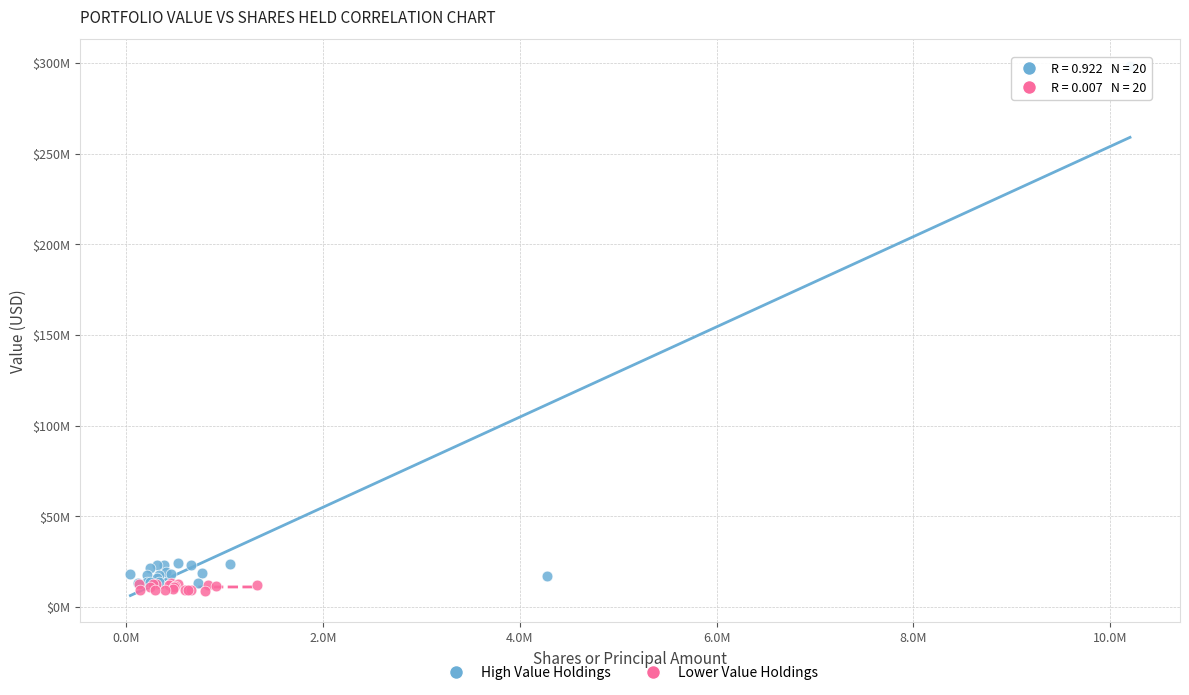

Which series reaches the minimum Y coordinate?

Lower Value Holdings